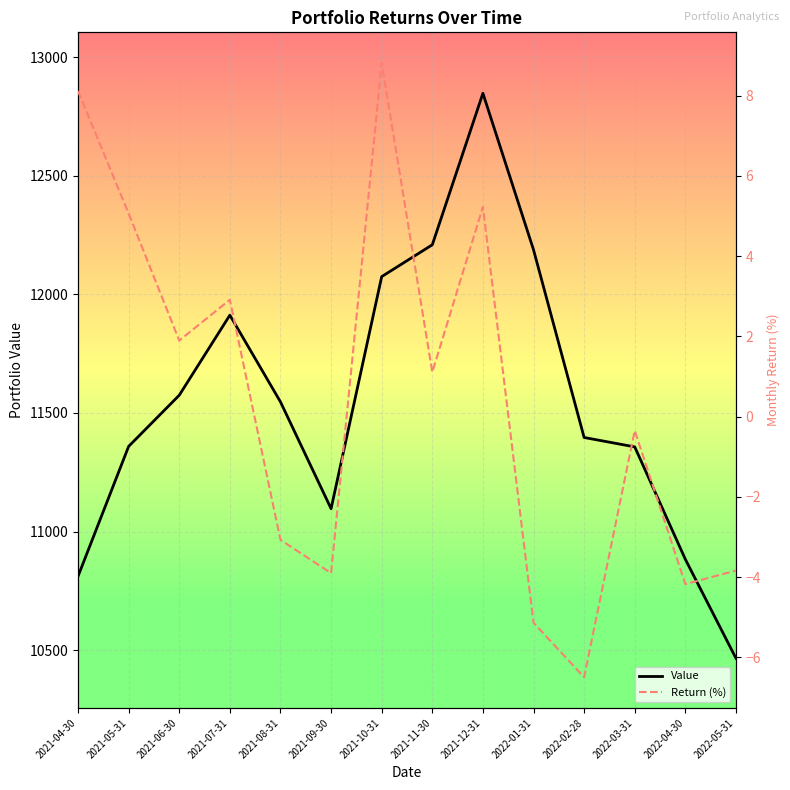

What is the spread (max minus min) of values at 2021-12-31?

12842.3